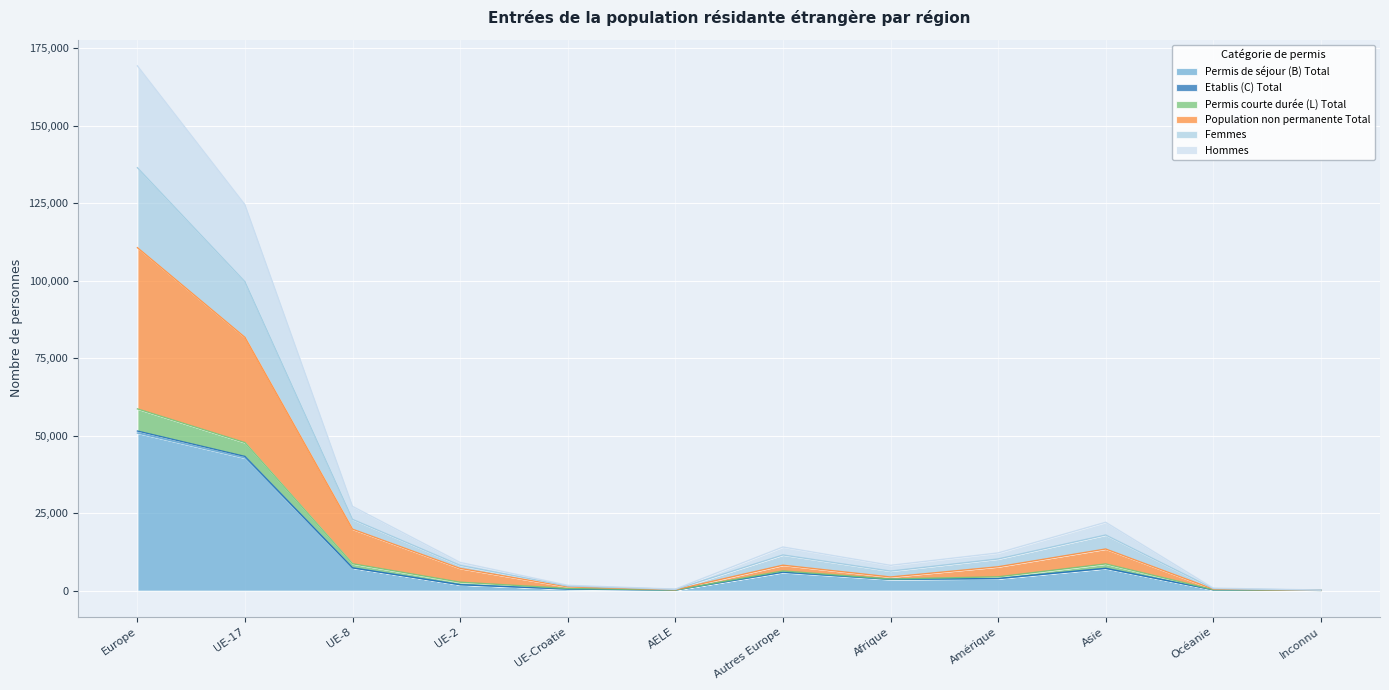

What is the difference between the Permis de séjour (B) Total values at Afrique and AELE?

3386